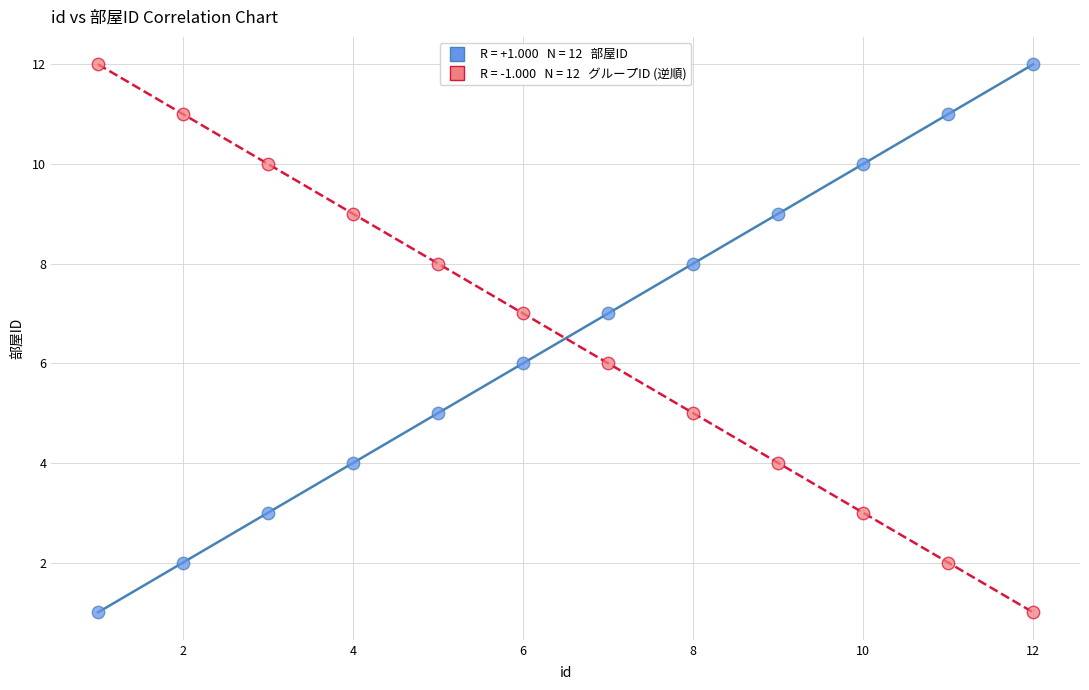

Across all data points, what is the range of X values (max minus min)?

11